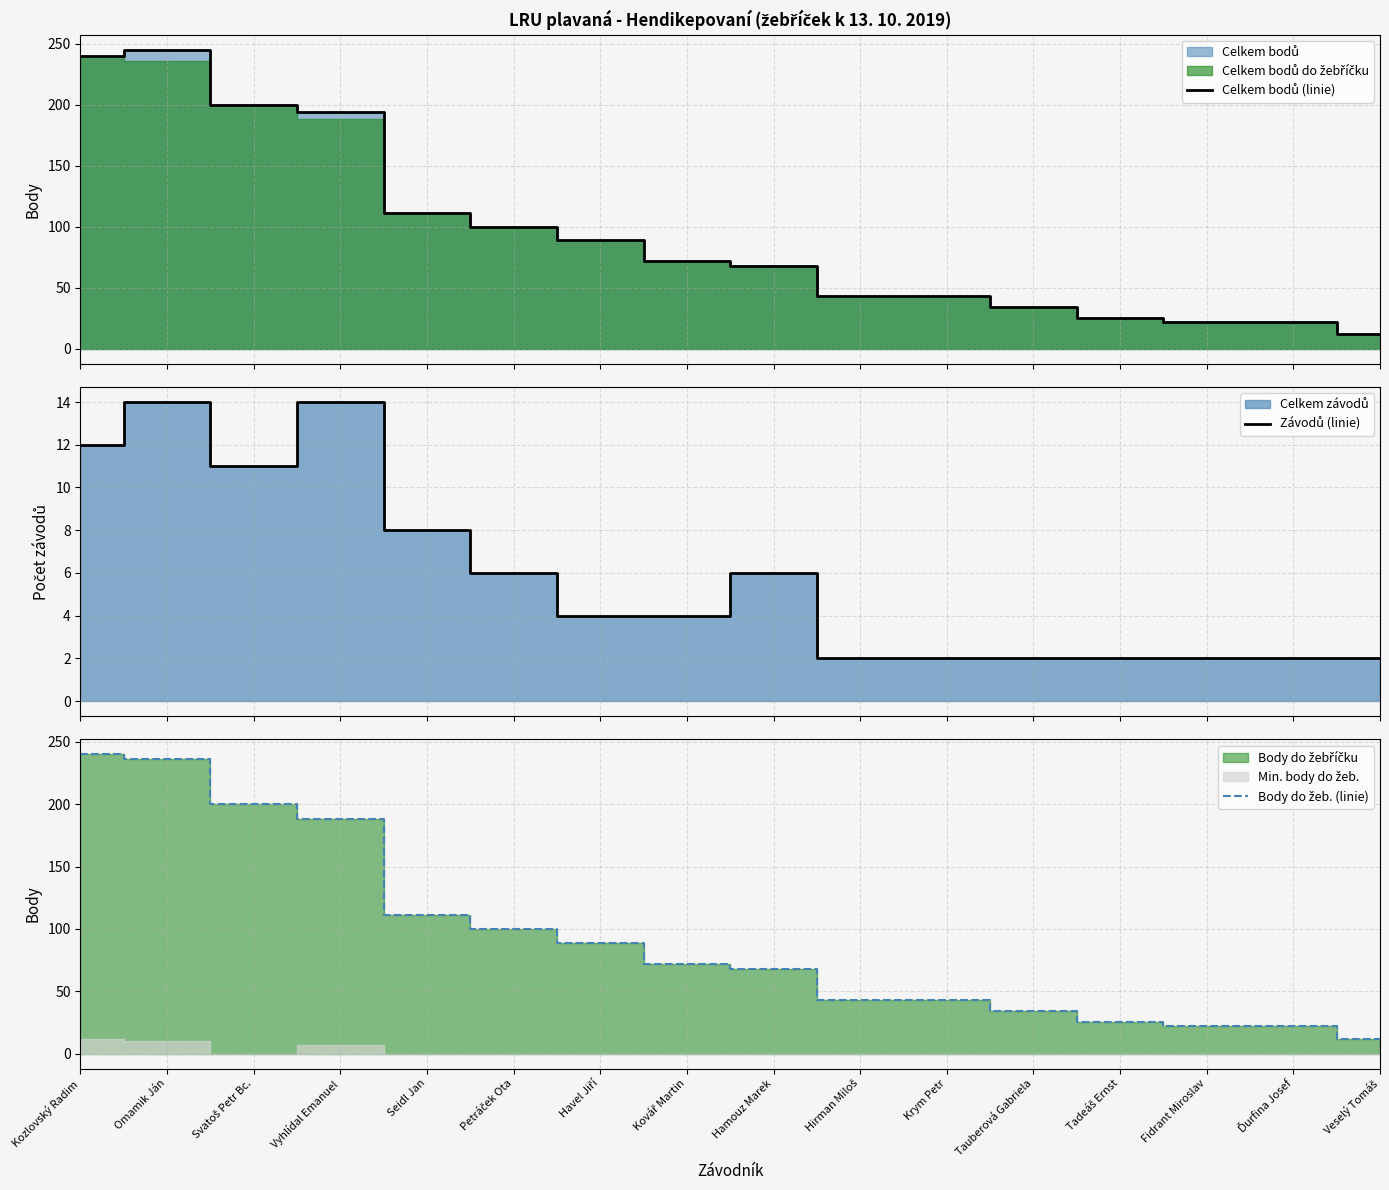

True or false: Závodů (linie) has a value of 2 at Hirman Miloš.

True